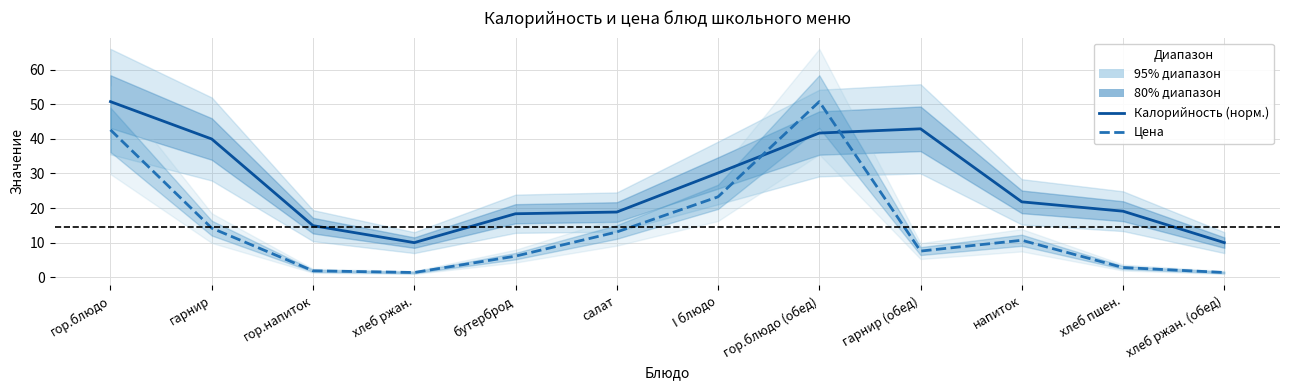

At how many categories does at least one series exceed 9?

12